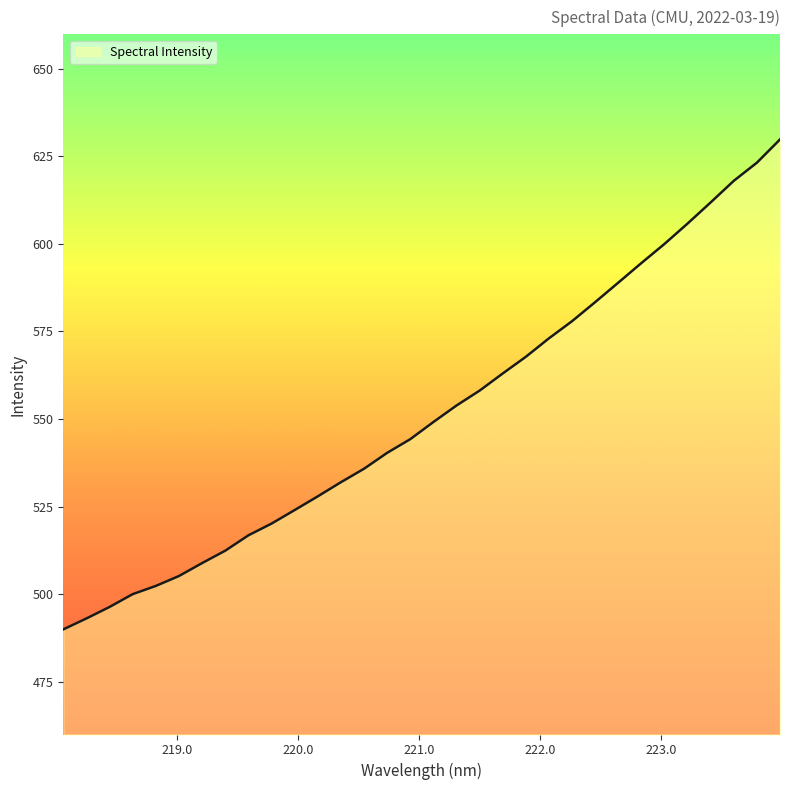

How many distinct data groups are displayed?

1